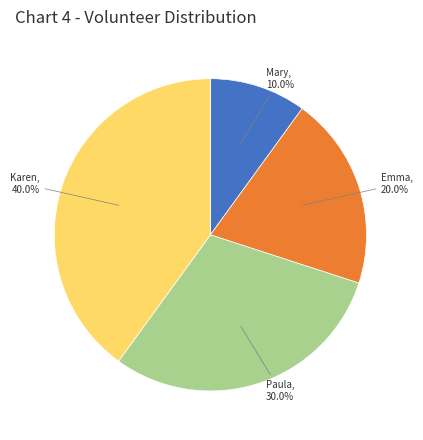

Between Karen and Paula, which is larger?

Karen